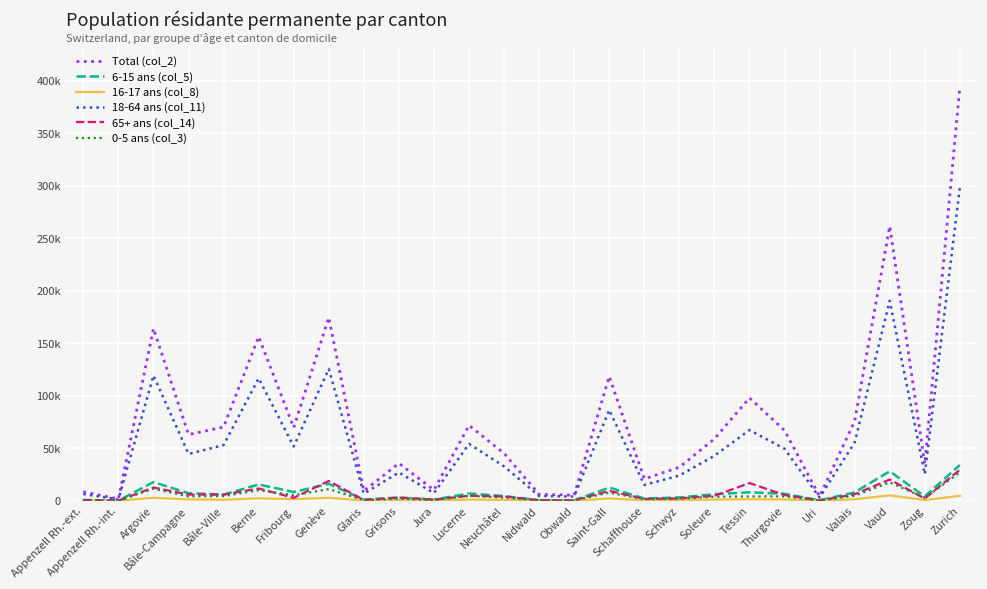

Where is 18-64 ans (col_11) nearest to the value 149866?

Genève